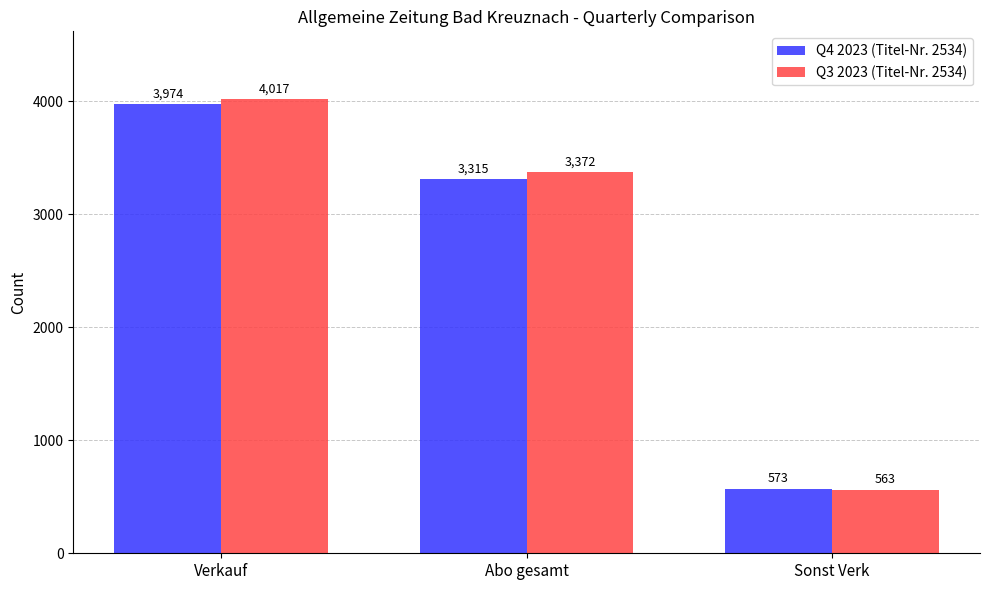

The Q4 2023 (Titel-Nr. 2534) series shows 573 at Sonst Verk. True or false?

True